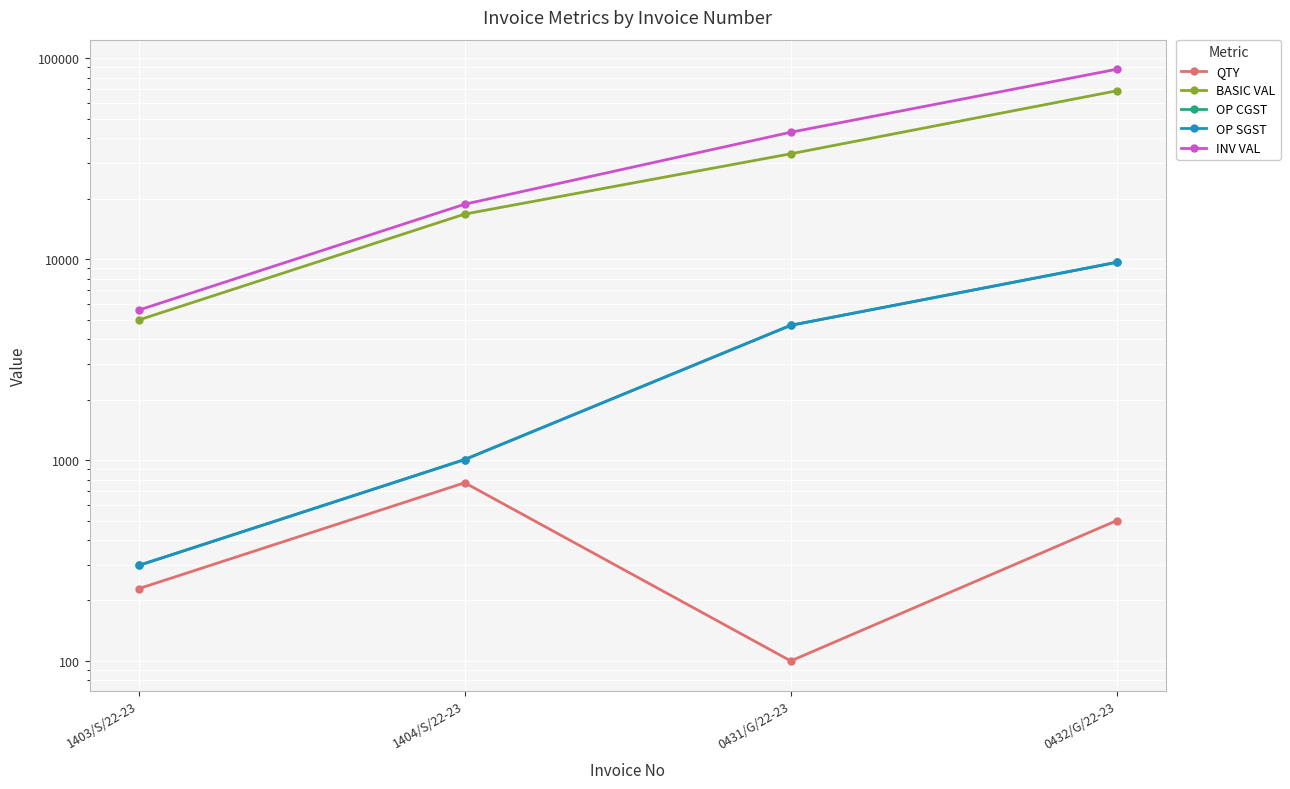

How many values in the OP CGST series are below 4686?

2